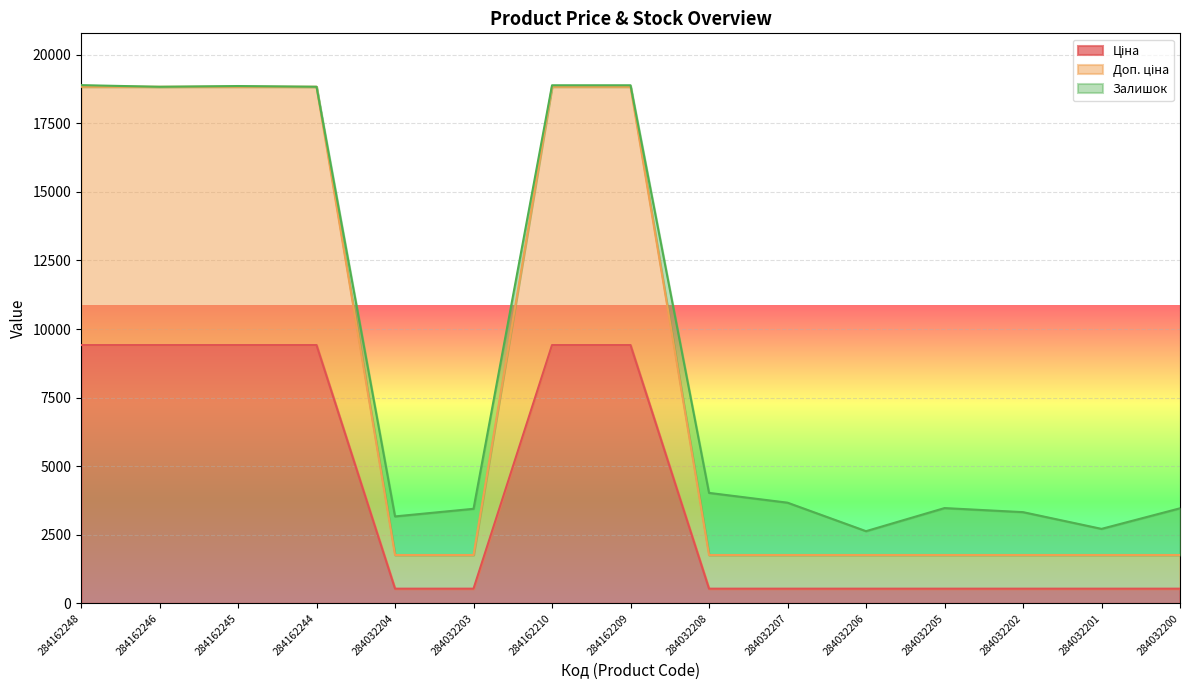

What is the label of the 14th point from the left?

284032201